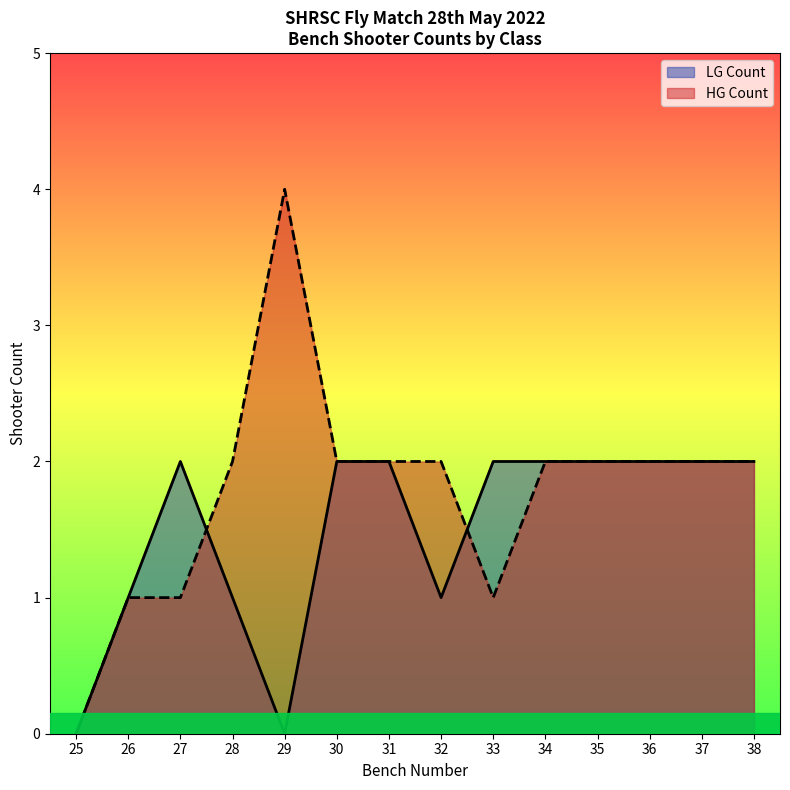

Between 27 and 36, which series saw the biggest shift?

HG Count